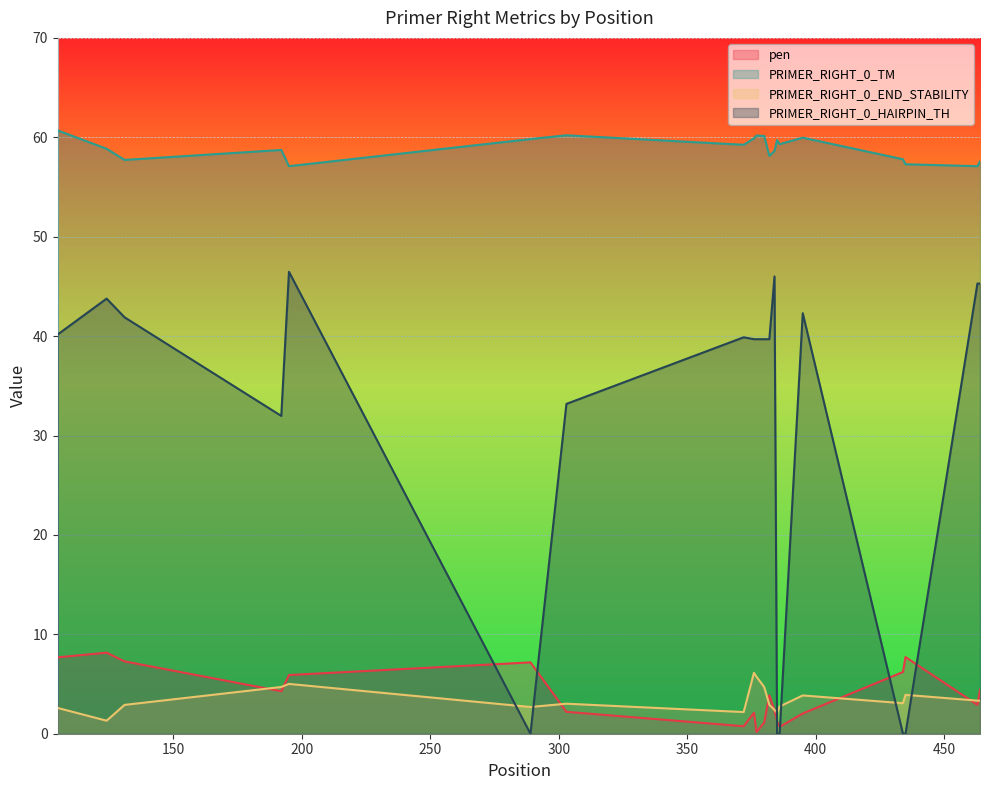

Which series has the largest range (max minus min)?

PRIMER_RIGHT_0_HAIRPIN_TH